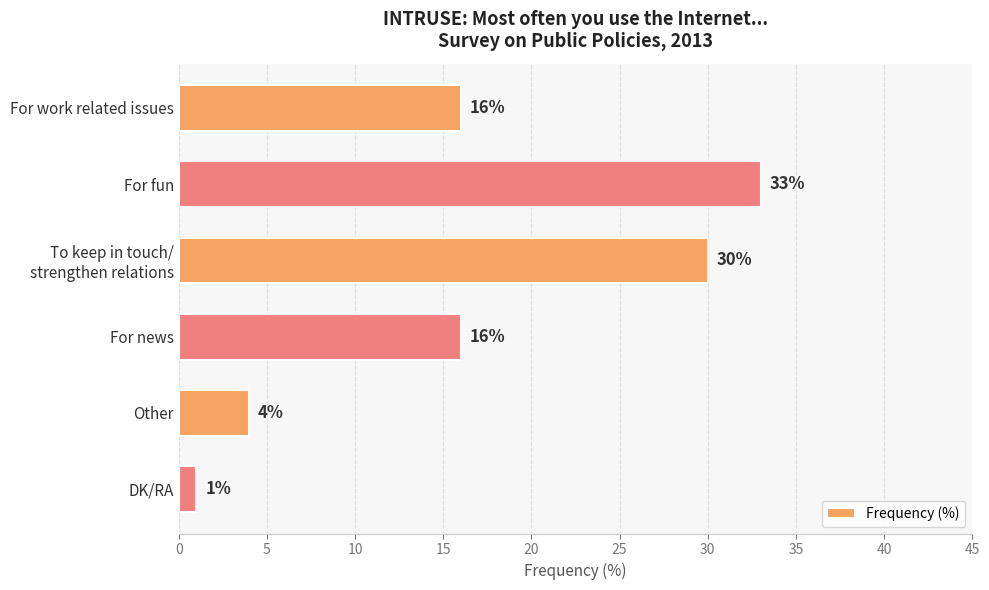

What is the sum of all values?

100